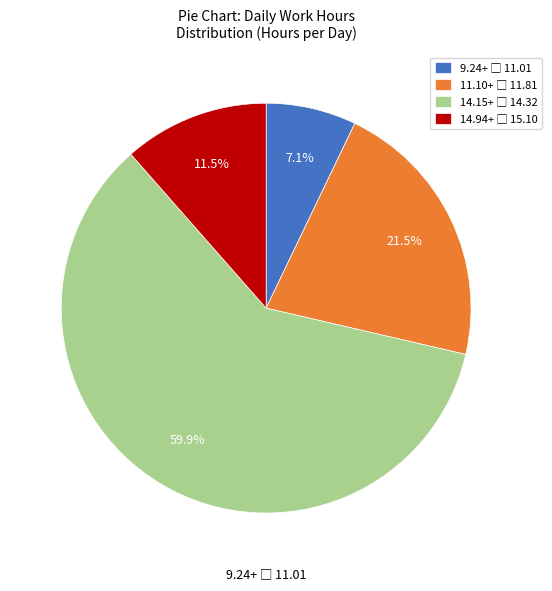

Does any single category account for the majority?

Yes